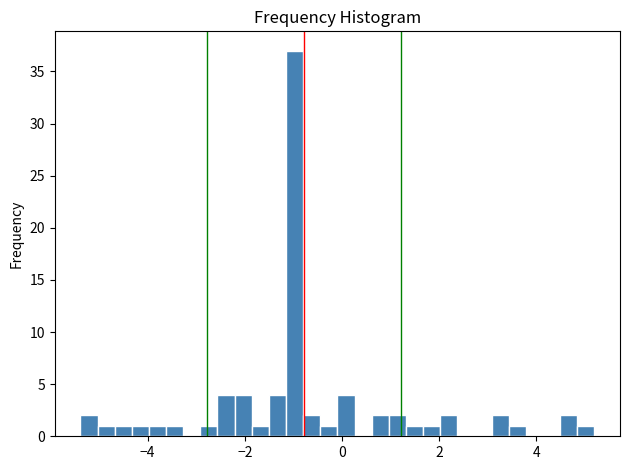

Read against the x-axis, roughly where is the centre of the tallest bar?

-1.0